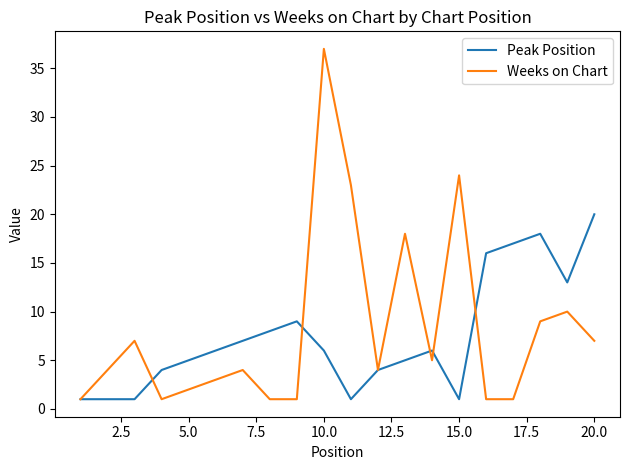

List the series in order of their peak value, lowest first.

Peak Position, Weeks on Chart